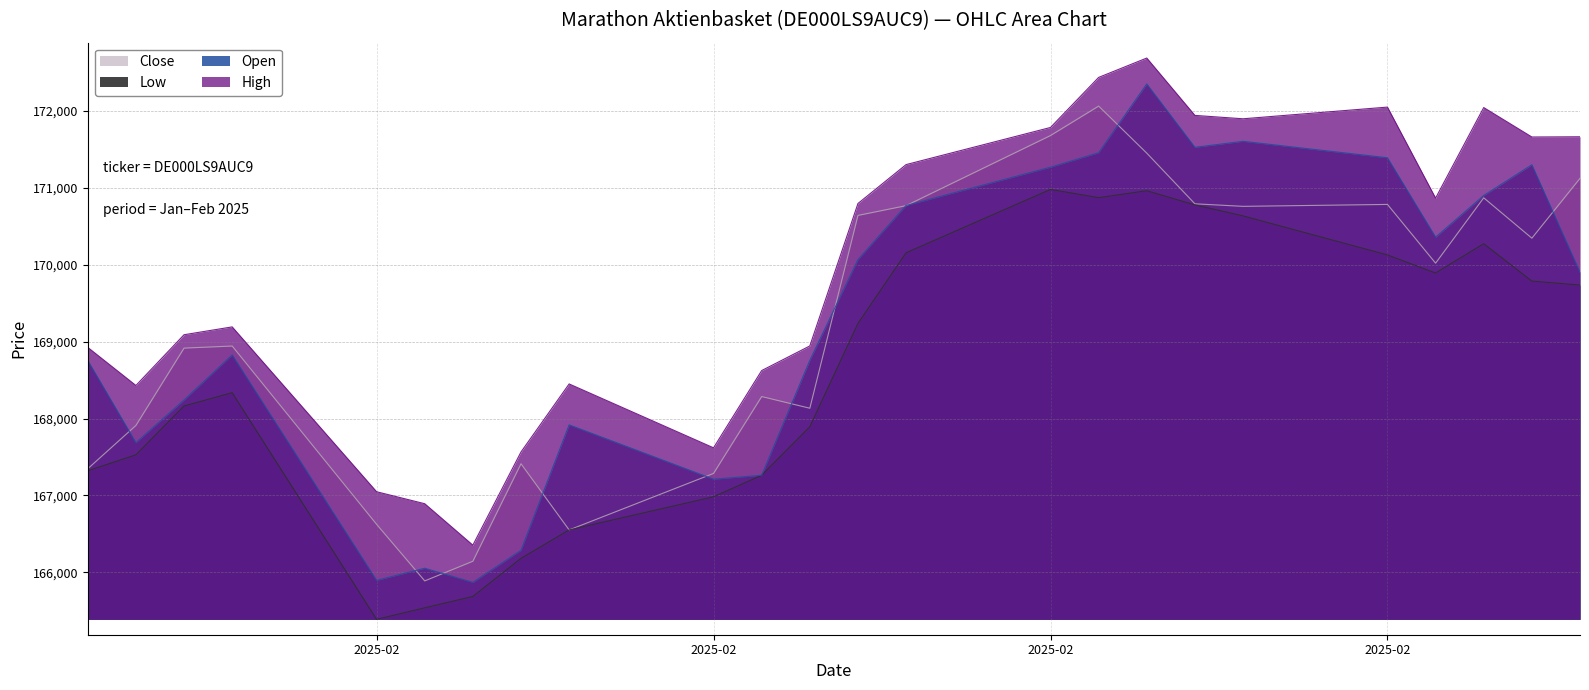

What is the sum of all Close values?

4060749